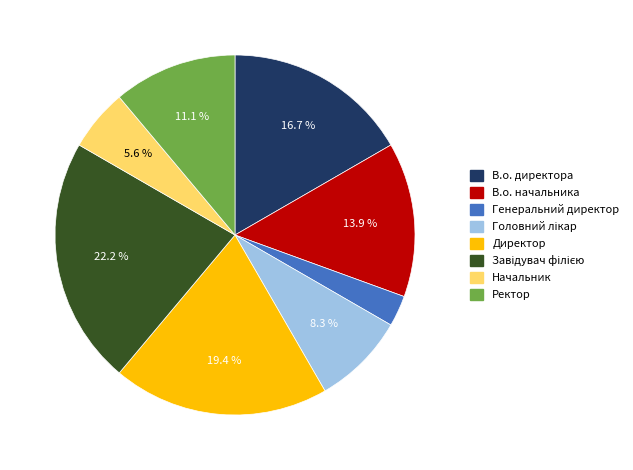

Does any single category account for the majority?

No